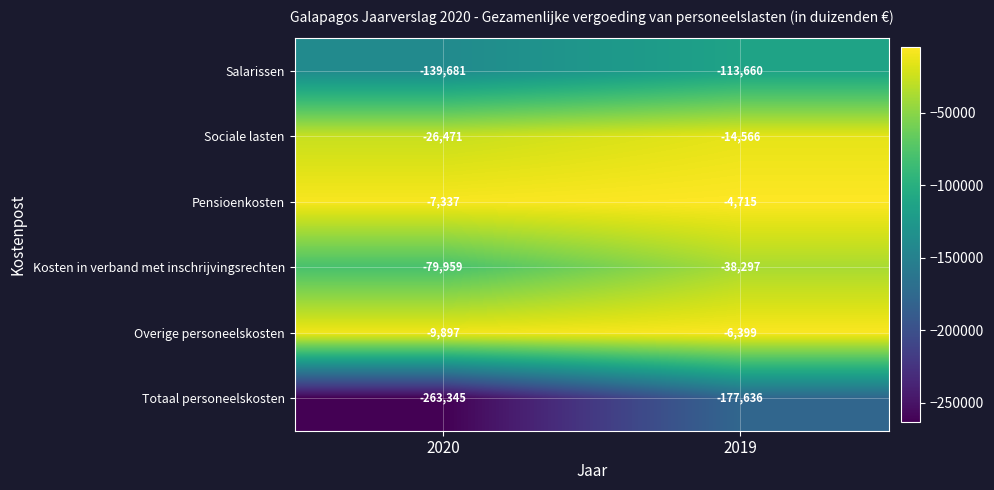

What is the difference between the maximum and minimum values in the Totaal personeelskosten series?

85709